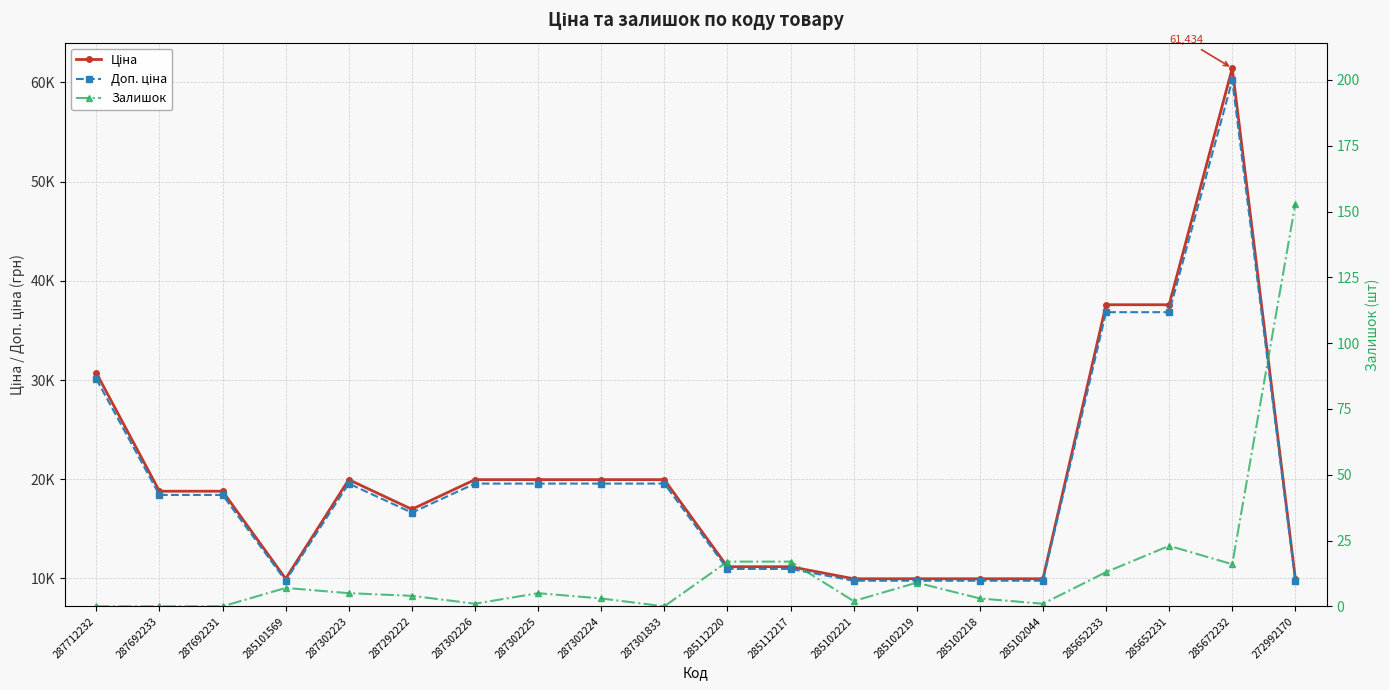

In Доп. ціна, how many points are higher than both neighbors (excluding endpoints)?

2